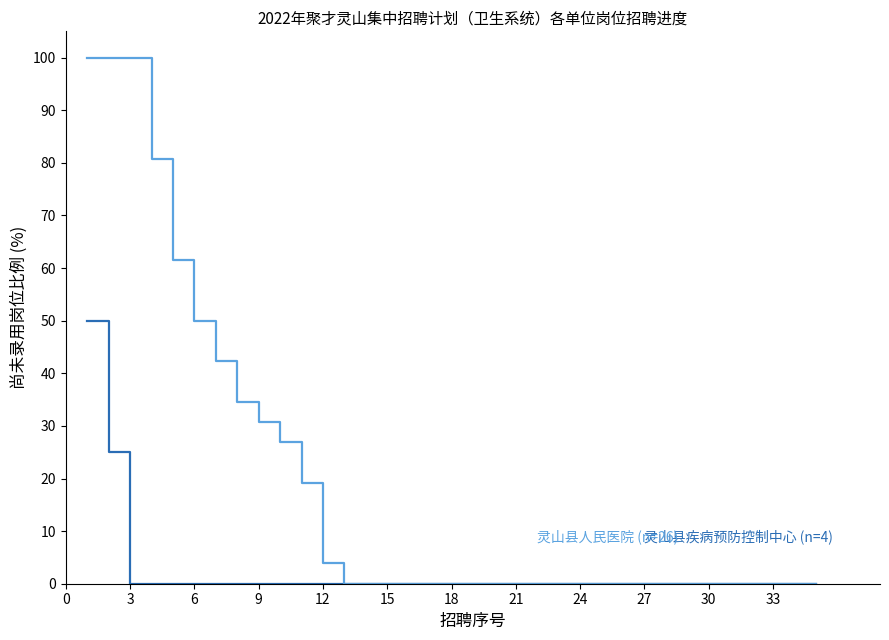

What is the total value across all series at 6?

50.0